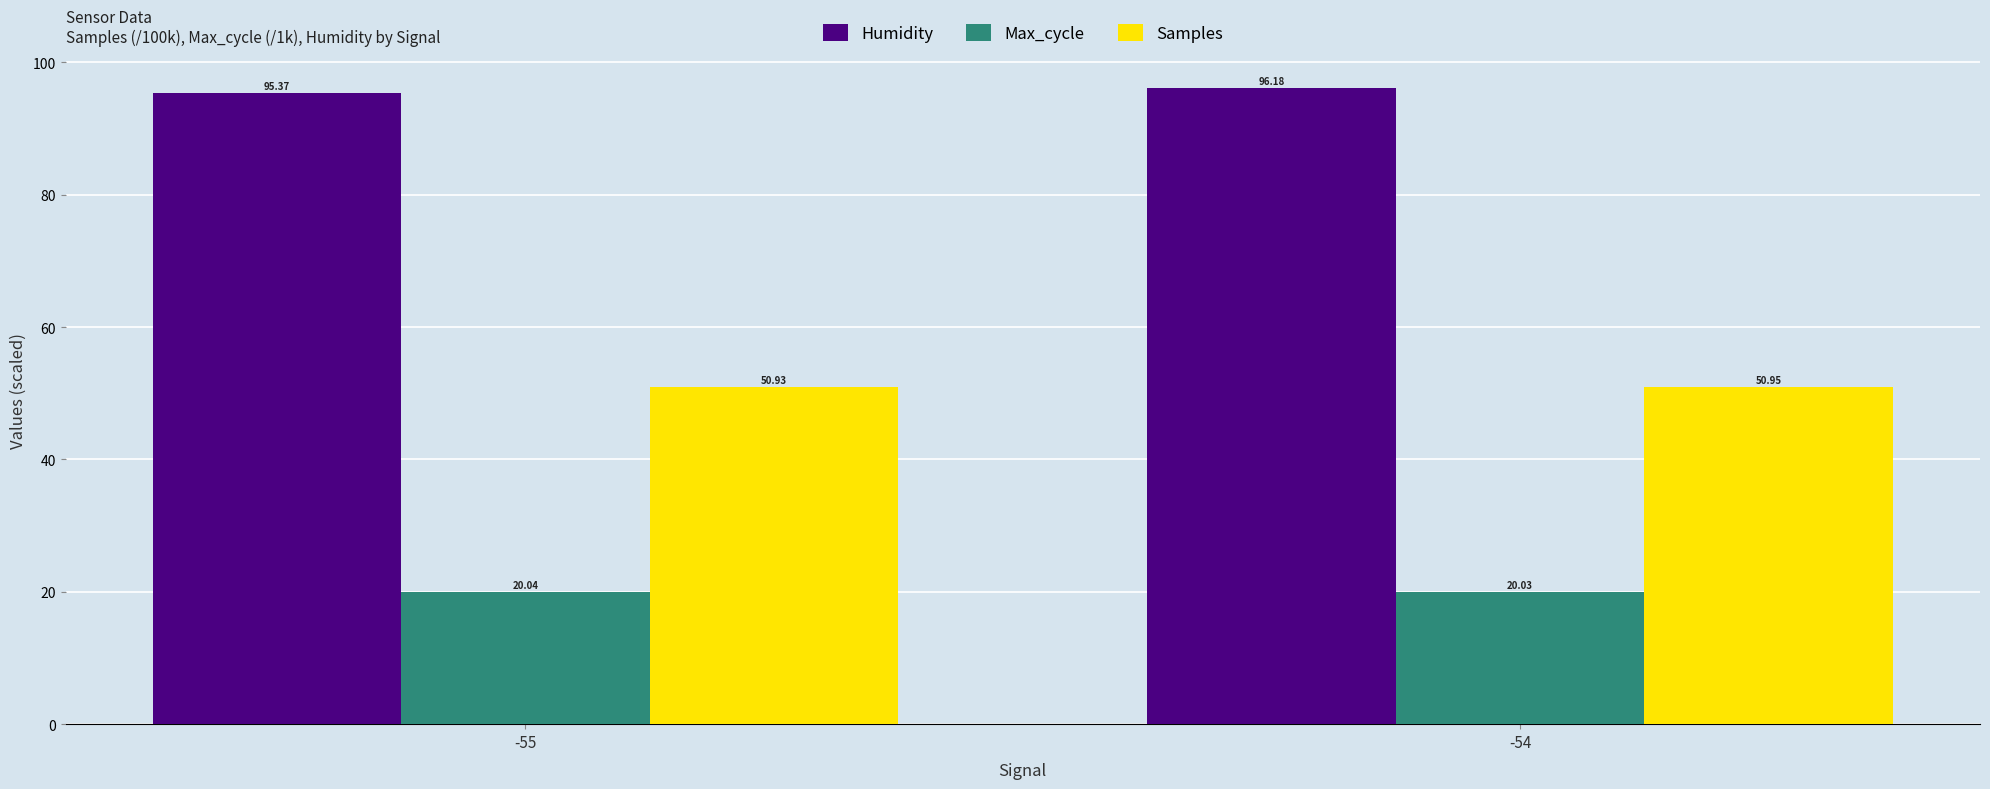

Reading left to right, list all the values displayed in this chart.

Humidity: 95.4	96.2
Max_cycle: 20.0	20.0
Samples: 50.9	51.0